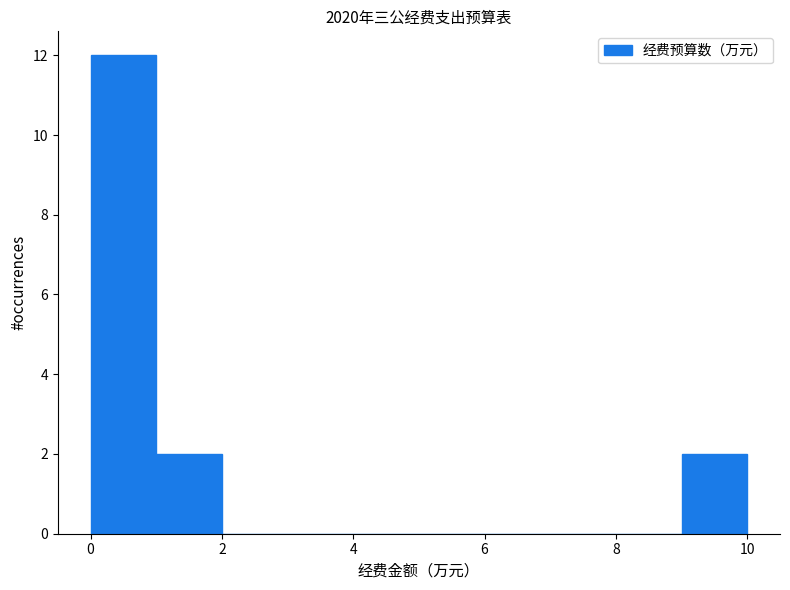

Reading left to right, transcribe this chart: for each bar, give the range it covers on the x-axis and its height. The values are not printed on the chart, so give them approximately, as read against the axis.

0 to 1: 12
1 to 2: 2
2 to 3: 0
3 to 4: 0
4 to 5: 0
5 to 6: 0
6 to 7: 0
7 to 8: 0
8 to 9: 0
9 to 10: 2